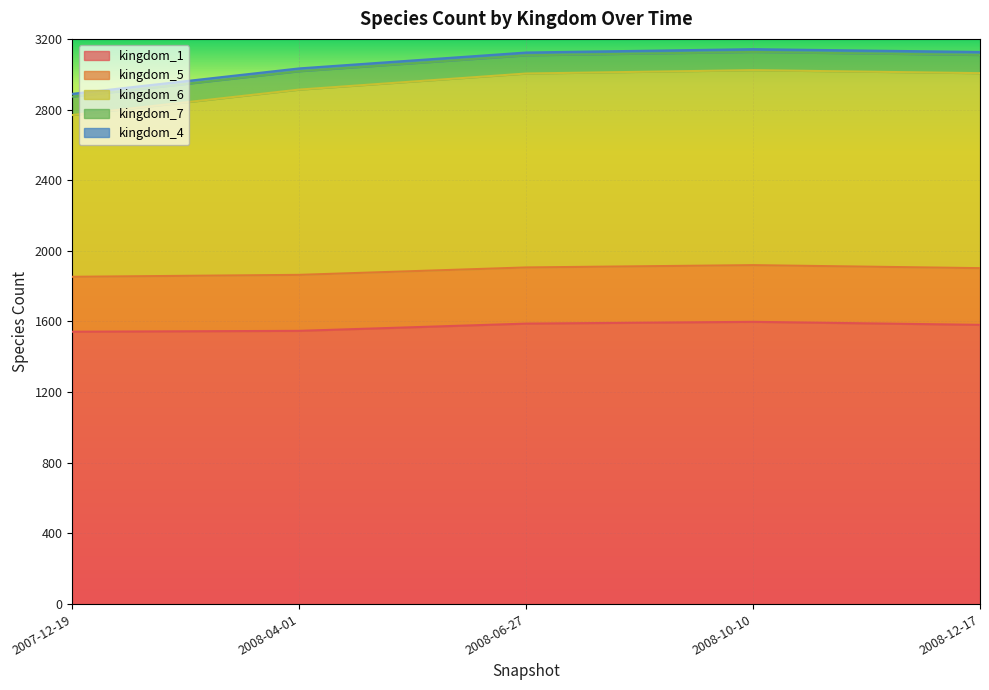

The value of kingdom_6 at 2007-12-19 is 916. True or false?

True